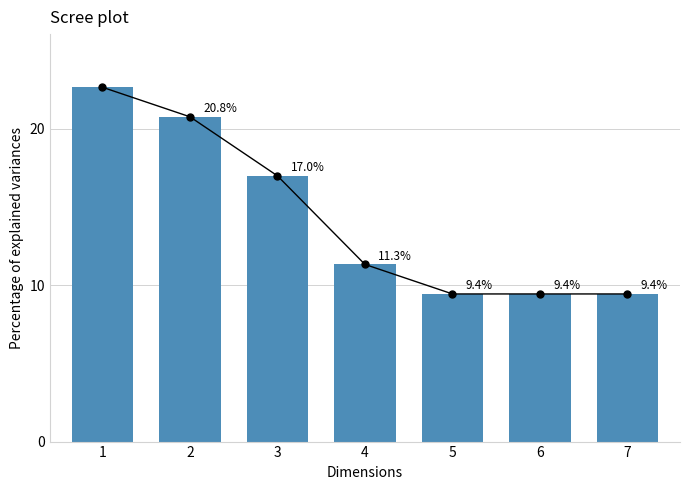

Where is the data nearest to the value 16?

3